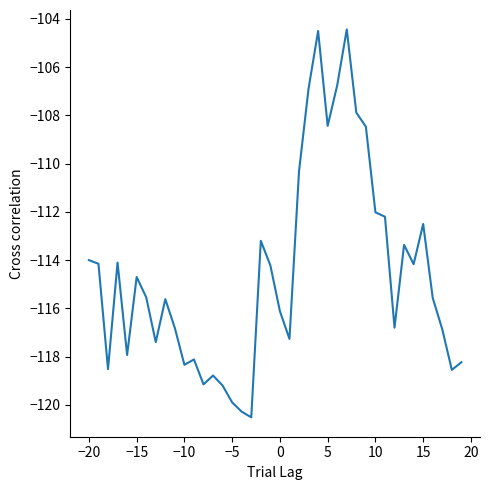

What is the smallest value displayed?

-120.5